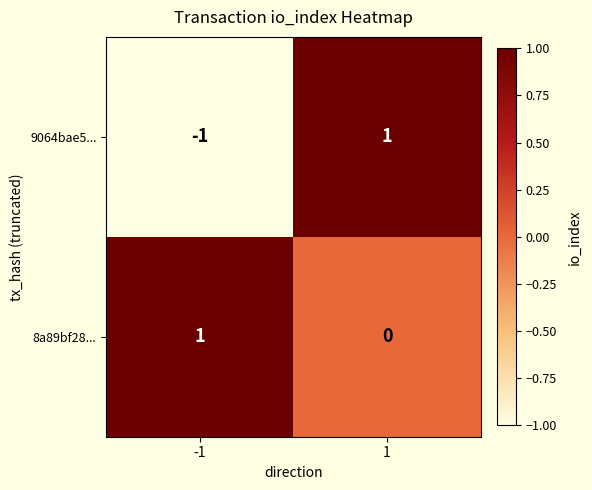

True or false: 8a89bf28... has a value of 0 at 1.

True